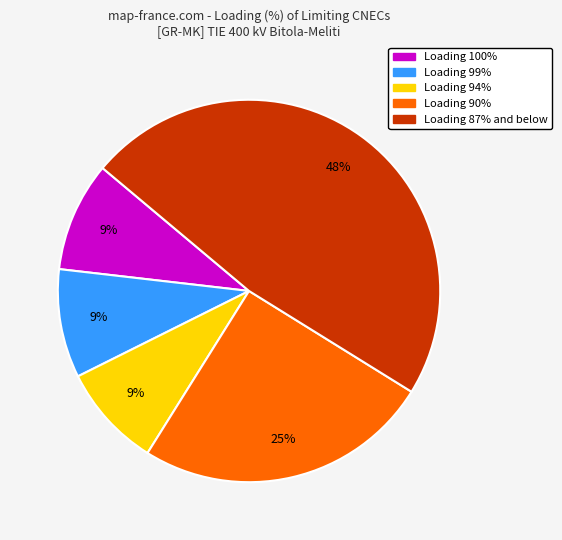

To the nearest percent, what is the difference between the largest and smallest slice percentages?

39%